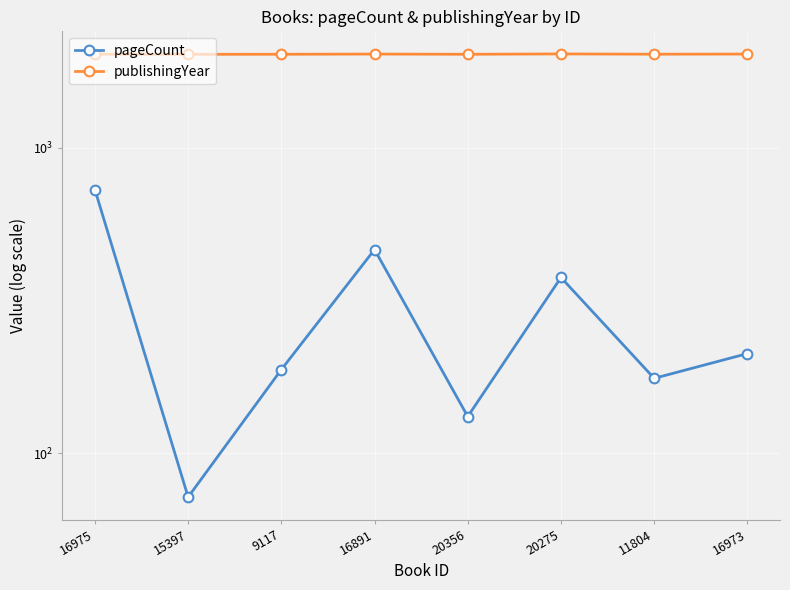

What is the spread (max minus min) of values at 20356?

1886